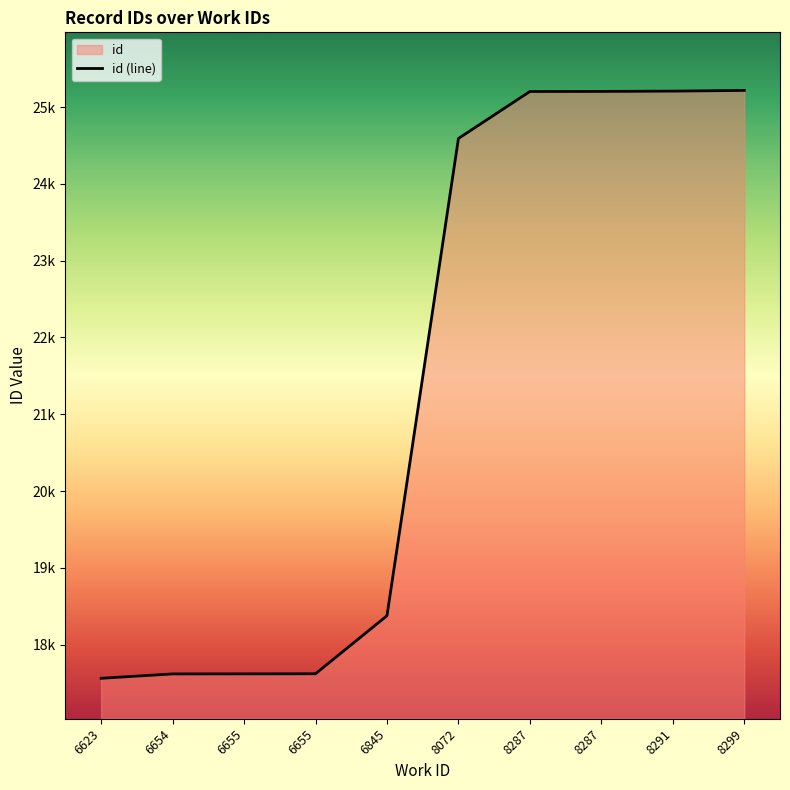

True or false: there are more than 1 points higher than both neighbors.

False